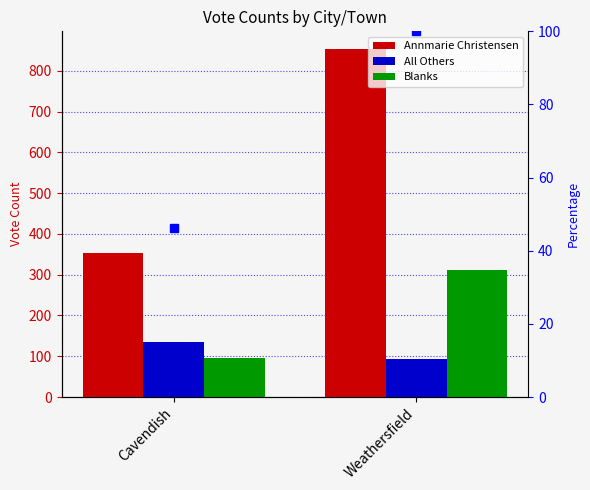

Reading left to right, extract all data points from this chart.

Annmarie Christensen: 352.0	854.0
All Others: 134.0	92.0
Blanks: 96.0	312.0
% of max total: 46.3	100.0